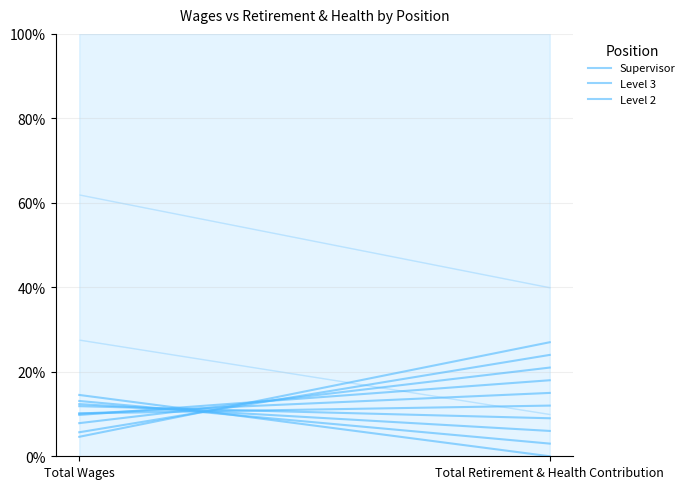

Between Total Wages and Total Retirement & Health Contribution, which is larger?

Total Wages